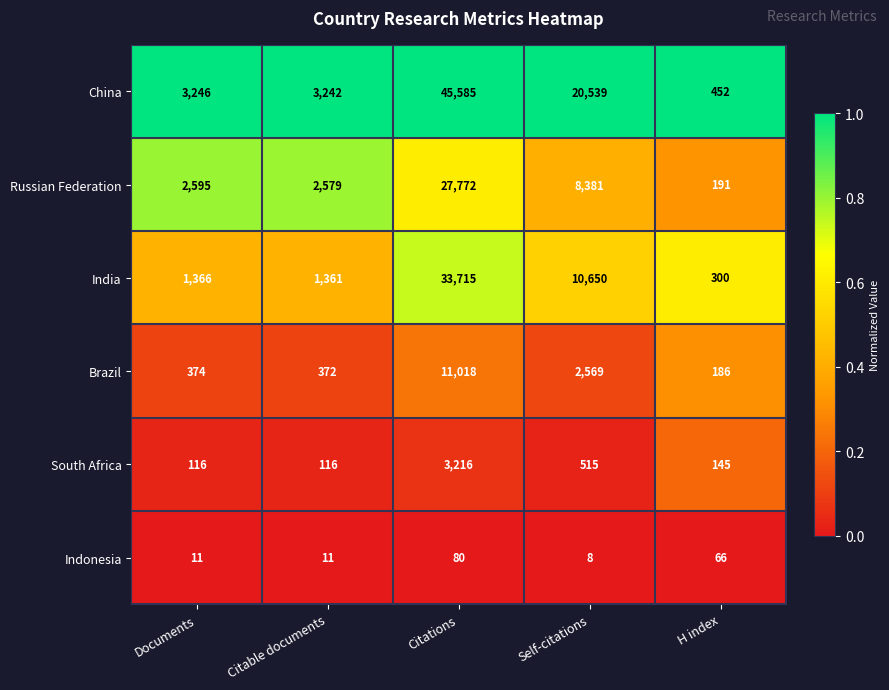

What is the total value across all series at H index?

1340